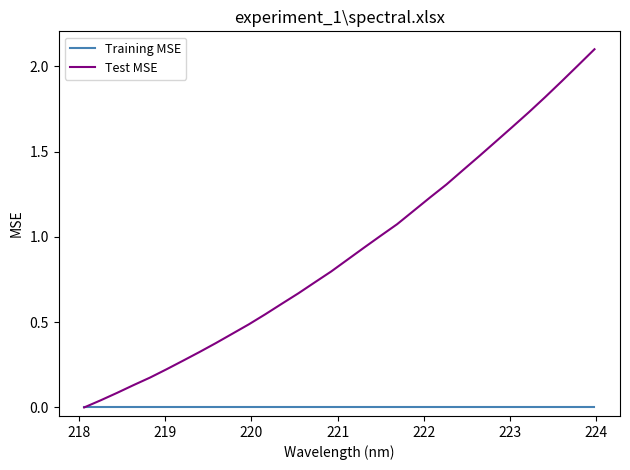

Which series has the largest total across all categories?

Test MSE